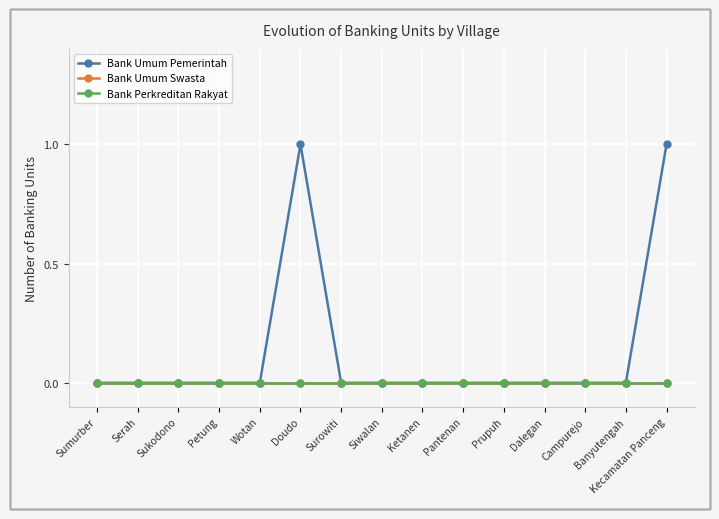

Reading left to right, what are all the values shown in this chart?

Bank Umum Pemerintah: Sumurber=0	Serah=0	Sukodono=0	Petung=0	Wotan=0	Doudo=1	Surowiti=0	Siwalan=0	Ketanen=0	Pantenan=0	Prupuh=0	Dalegan=0	Campurejo=0	Banyutengah=0	Kecamatan Panceng=1
Bank Umum Swasta: Sumurber=0	Serah=0	Sukodono=0	Petung=0	Wotan=0	Doudo=0	Surowiti=0	Siwalan=0	Ketanen=0	Pantenan=0	Prupuh=0	Dalegan=0	Campurejo=0	Banyutengah=0	Kecamatan Panceng=0
Bank Perkreditan Rakyat: Sumurber=0	Serah=0	Sukodono=0	Petung=0	Wotan=0	Doudo=0	Surowiti=0	Siwalan=0	Ketanen=0	Pantenan=0	Prupuh=0	Dalegan=0	Campurejo=0	Banyutengah=0	Kecamatan Panceng=0